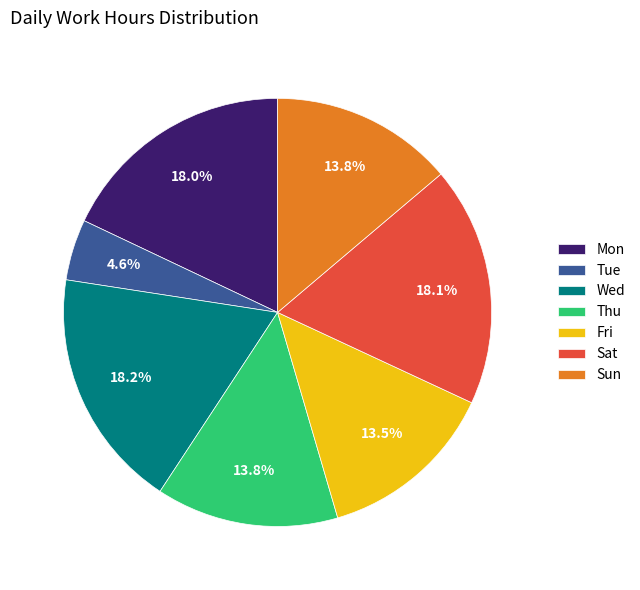

Which slice is the smallest?

Tue